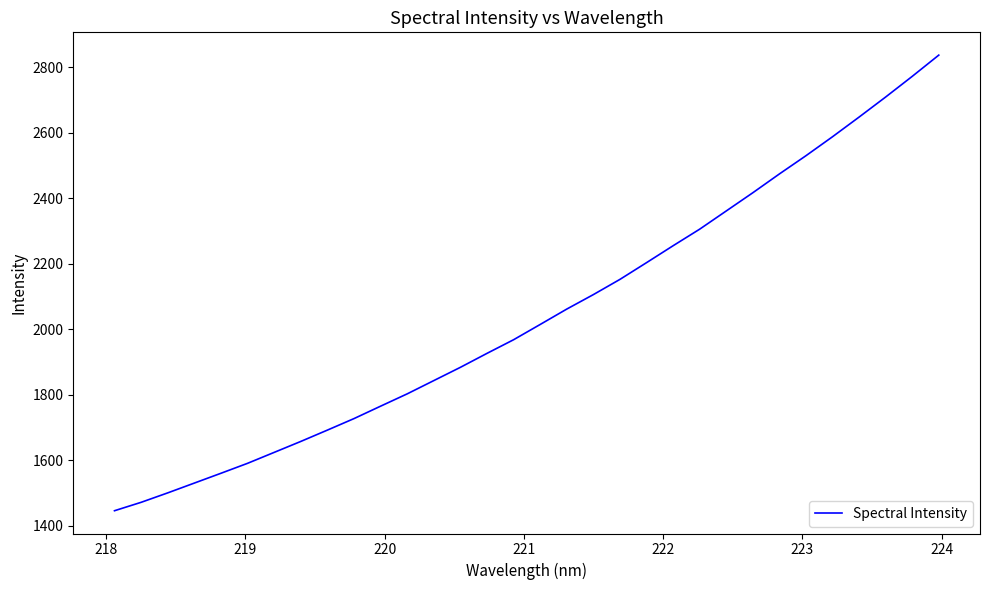

Count the number of data series in this chart.

1